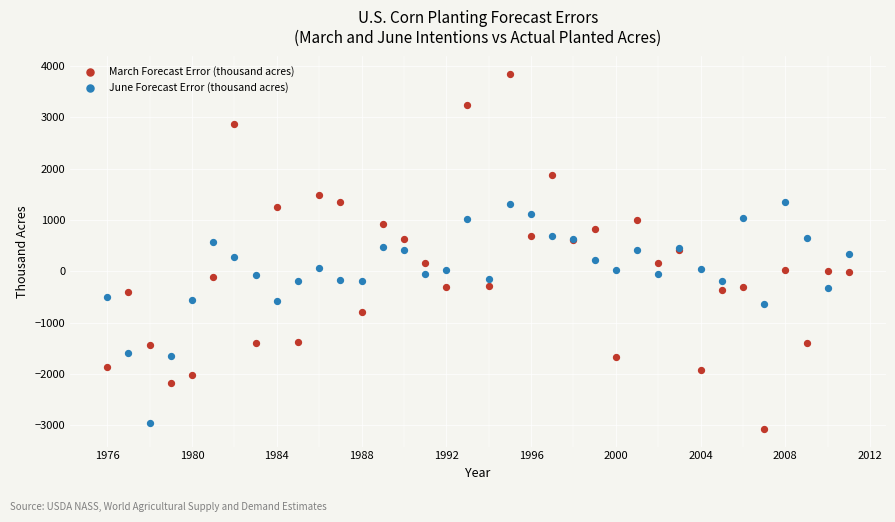

Which series has the largest Y range (max minus min)?

March Forecast Error (thousand acres)